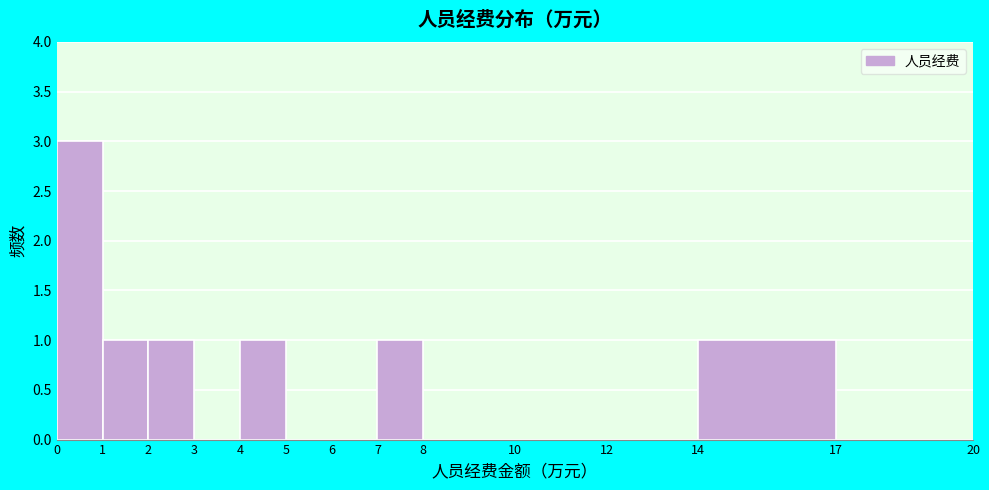

What is the height of the bar covering 1 to 2 on the x-axis? The values are not printed on the chart, so give them approximately, as read against the axis.

1